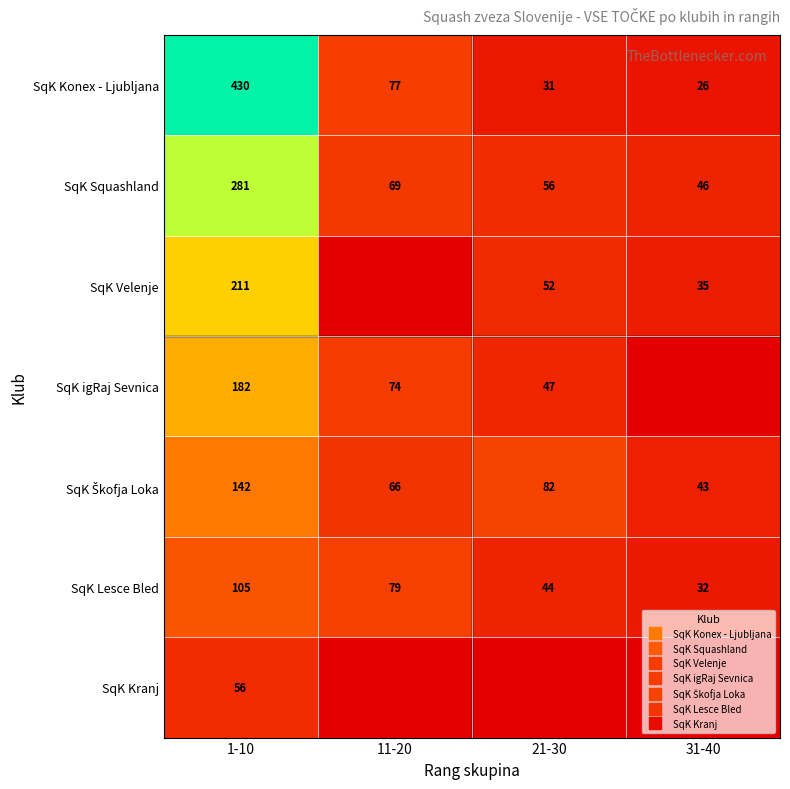

What is the difference between the maximum and minimum values in the SqK Škofja Loka series?

99.9